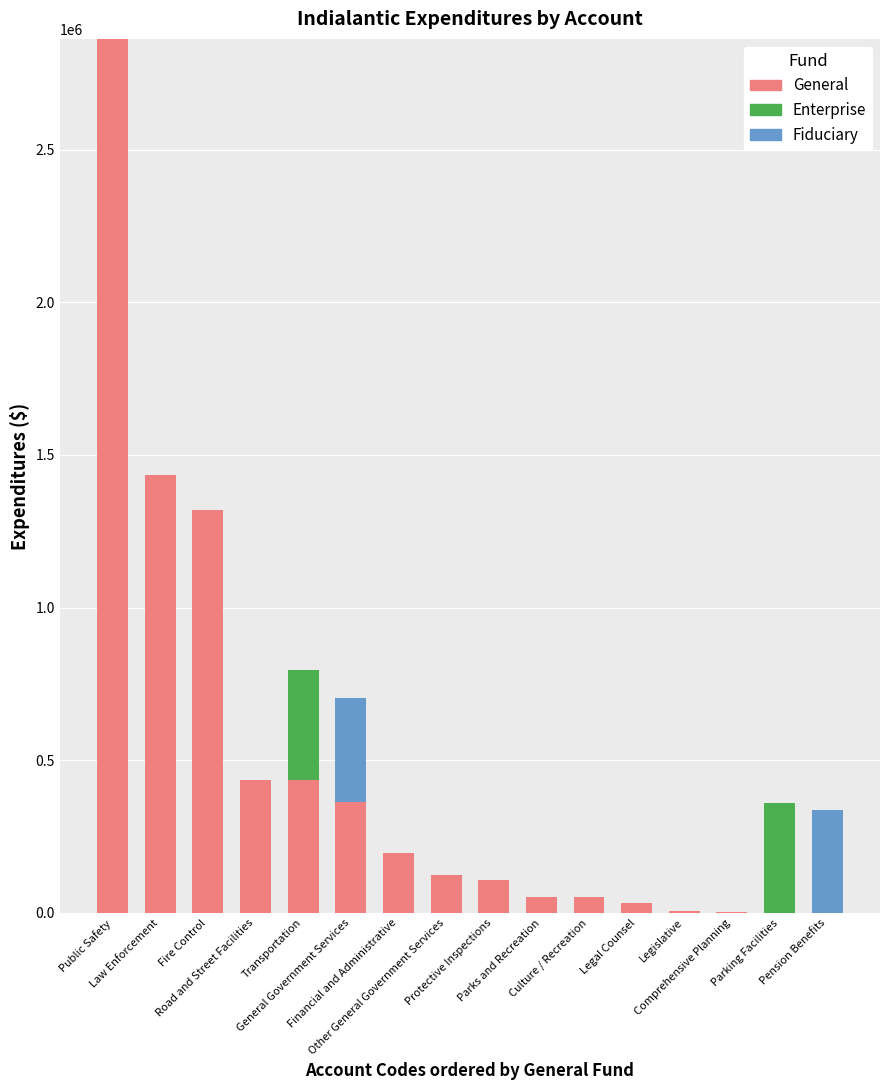

At which label is General closest to 1431106?

Law Enforcement